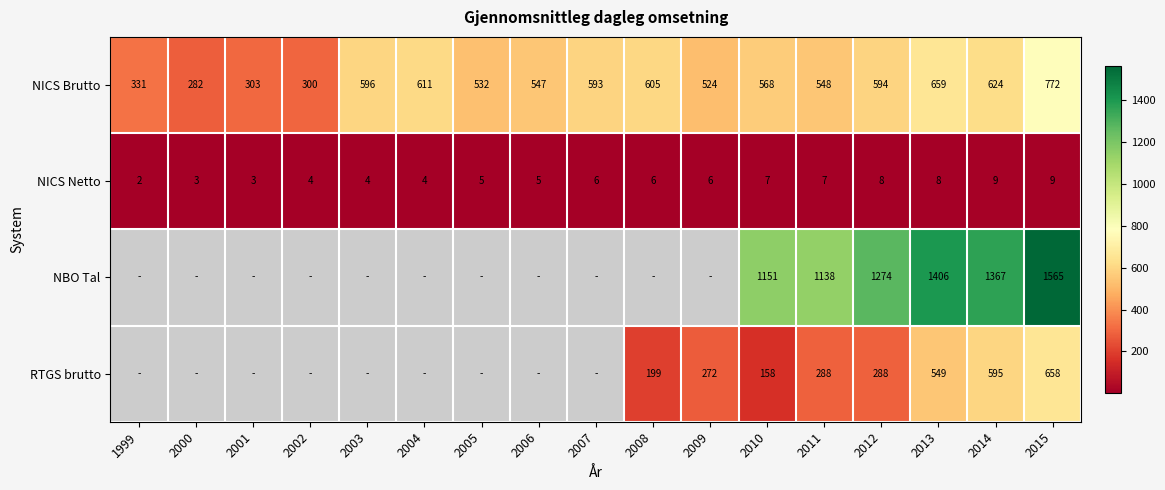

What is the spread (max minus min) of values at 2011?

1131